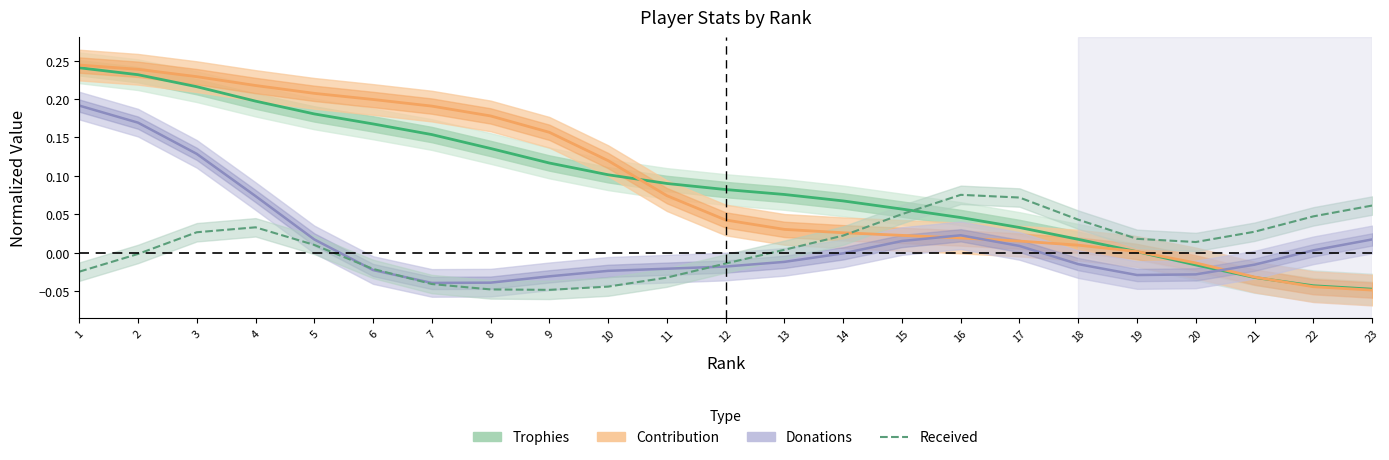

Reading right to left, what are all the values shown in this chart?

Trophies: 23=-0.0	22=-0.0	21=-0.0	20=-0.0	19=0.0	18=0.0	17=0.0	16=0.0	15=0.1	14=0.1	13=0.1	12=0.1	11=0.1	10=0.1	9=0.1	8=0.1	7=0.2	6=0.2	5=0.2	4=0.2	3=0.2	2=0.2	1=0.2
Contribution: 23=-0.0	22=-0.0	21=-0.0	20=-0.0	19=0.0	18=0.0	17=0.0	16=0.0	15=0.0	14=0.0	13=0.0	12=0.0	11=0.1	10=0.1	9=0.2	8=0.2	7=0.2	6=0.2	5=0.2	4=0.2	3=0.2	2=0.2	1=0.2
Donations: 23=0.0	22=0.0	21=-0.0	20=-0.0	19=-0.0	18=-0.0	17=0.0	16=0.0	15=0.0	14=-0.0	13=-0.0	12=-0.0	11=-0.0	10=-0.0	9=-0.0	8=-0.0	7=-0.0	6=-0.0	5=0.0	4=0.1	3=0.1	2=0.2	1=0.2
Received: 23=0.1	22=0.0	21=0.0	20=0.0	19=0.0	18=0.0	17=0.1	16=0.1	15=0.1	14=0.0	13=0.0	12=-0.0	11=-0.0	10=-0.0	9=-0.0	8=-0.0	7=-0.0	6=-0.0	5=0.0	4=0.0	3=0.0	2=-0.0	1=-0.0